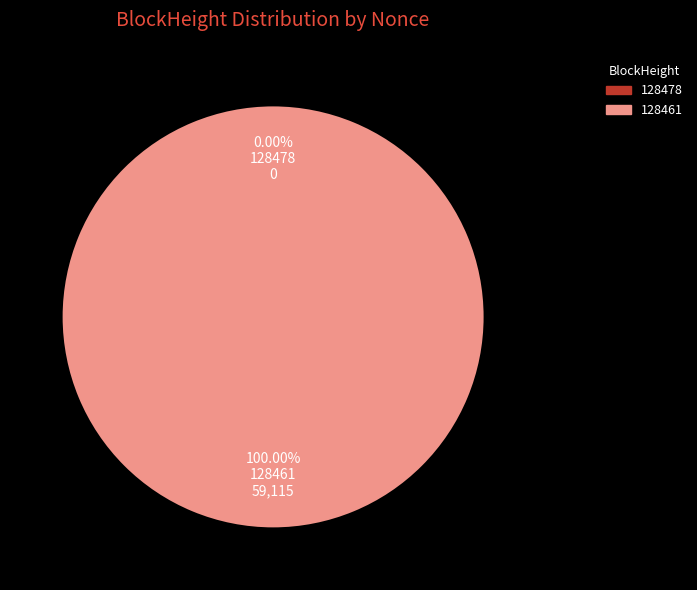

How many segments does this pie chart have?

2